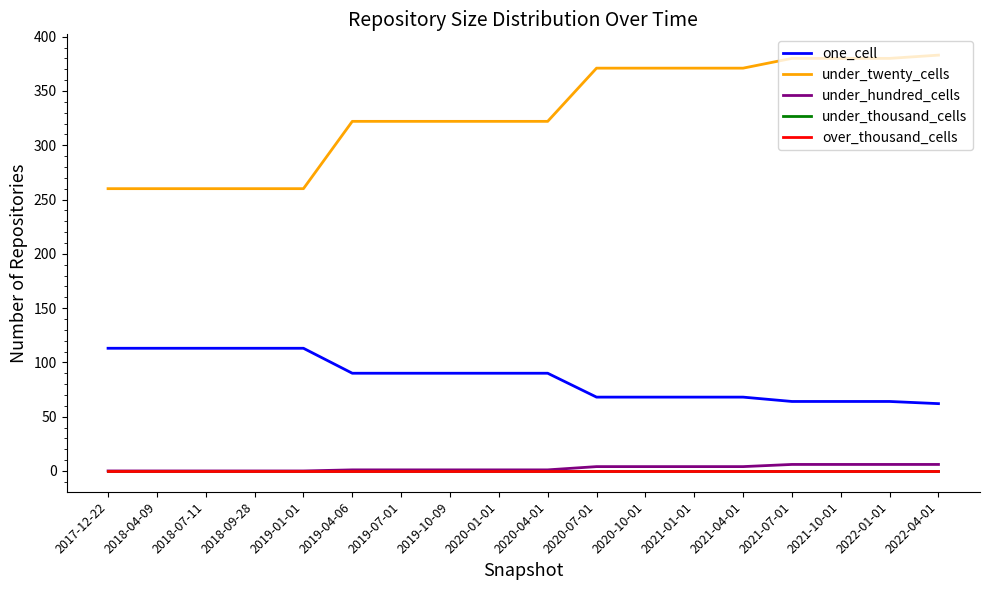

The value of one_cell at 2018-07-11 is 113. True or false?

True